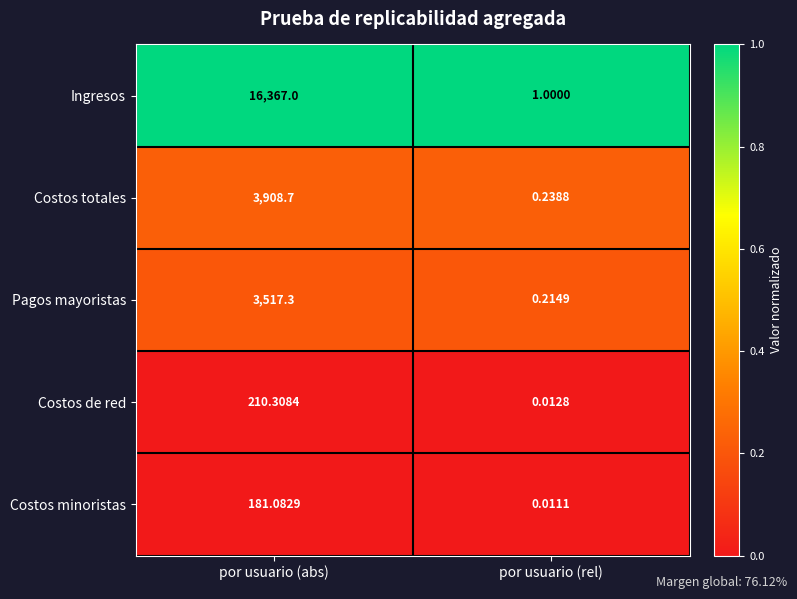

Count the number of categories in the chart.

2